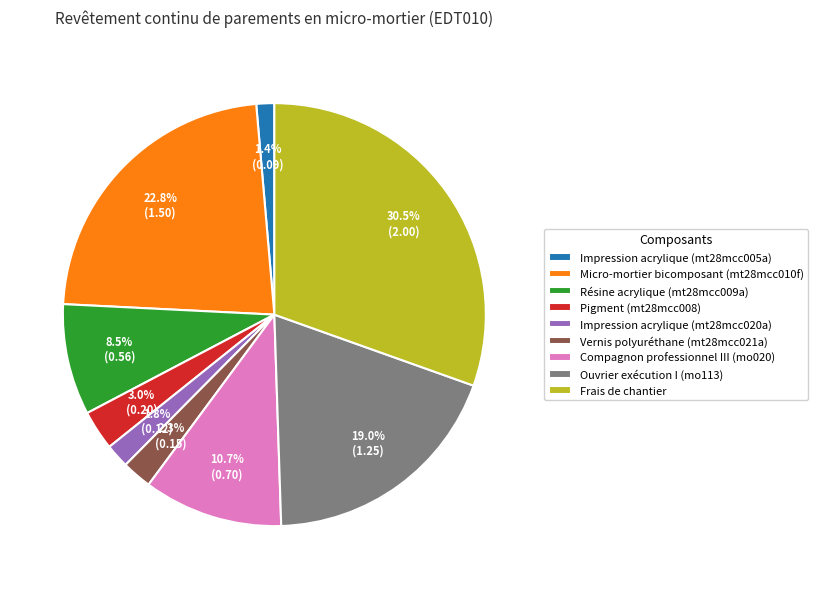

Is Pigment (mt28mcc008) the majority of the pie?

No